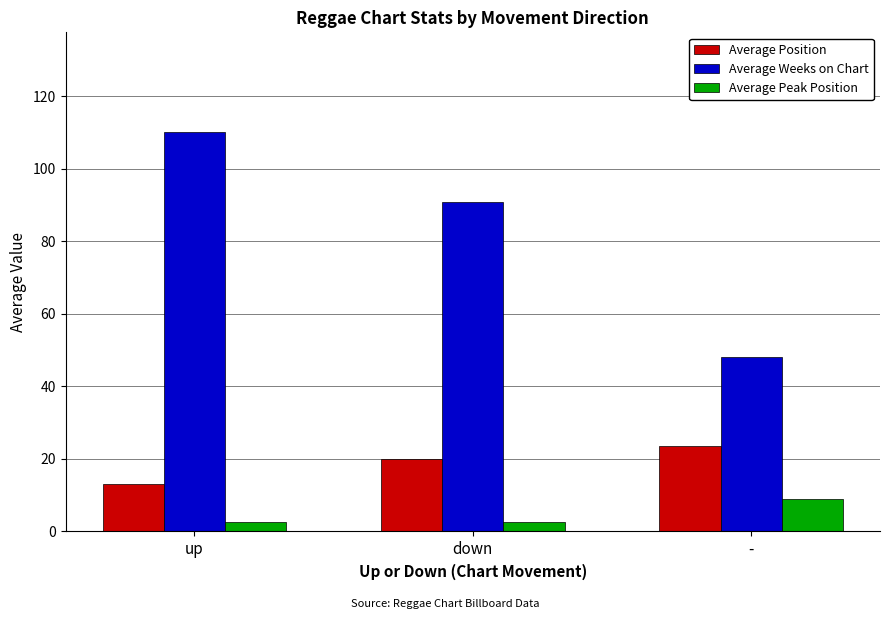

True or false: Average Position has a value of 10.5 at down.

False